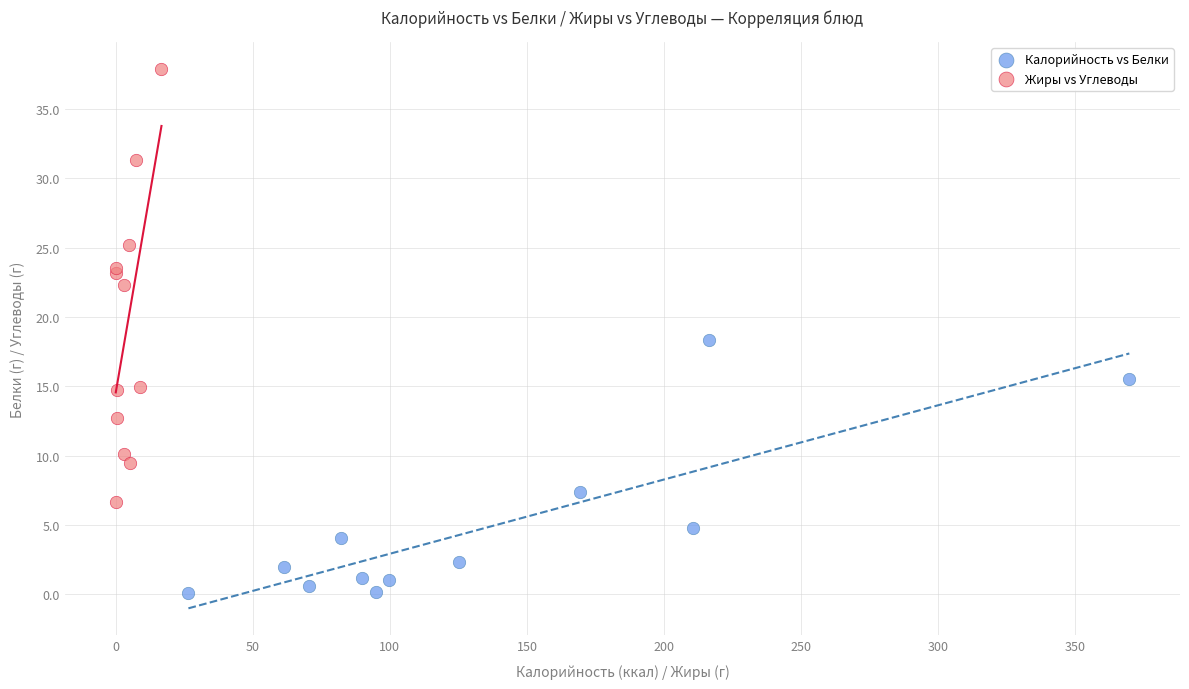

What are all the series names shown in the legend?

Калорийность vs Белки, Жиры vs Углеводы